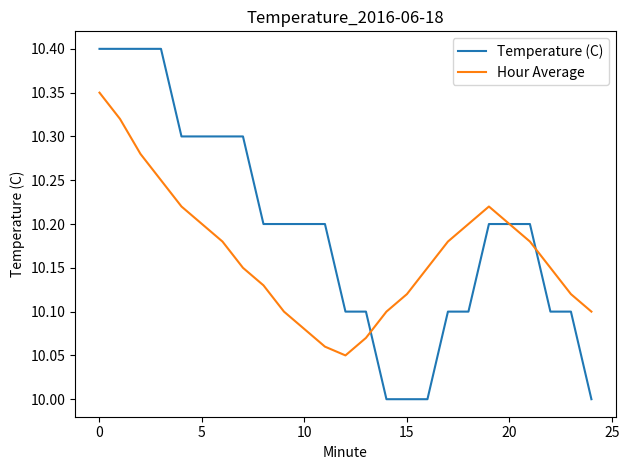

Which series has the largest range (max minus min)?

Temperature (C)